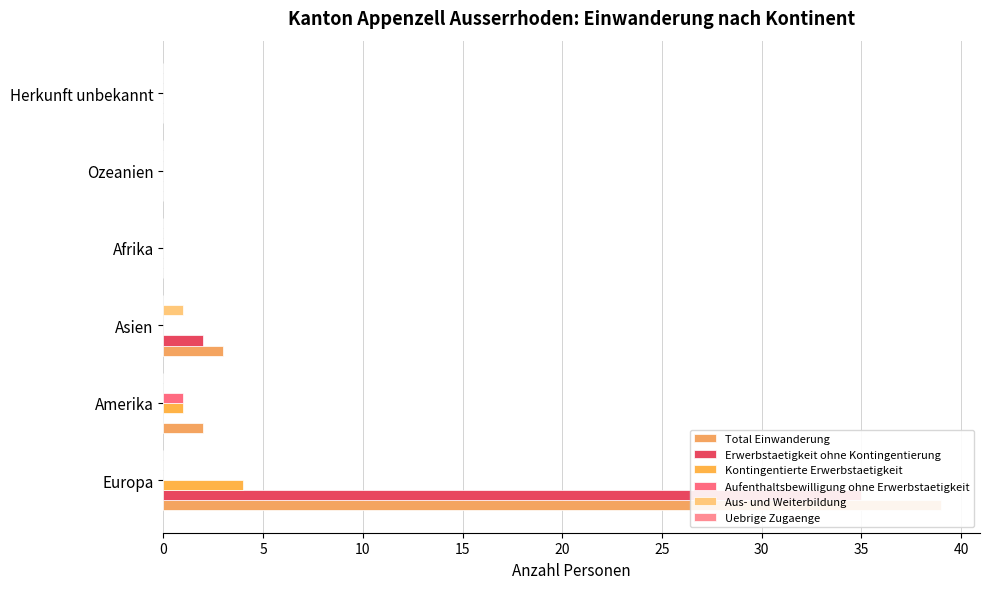

Is the value of Total Einwanderung at Herkunft unbekannt greater than the value of Kontingentierte Erwerbstaetigkeit at Amerika?

No